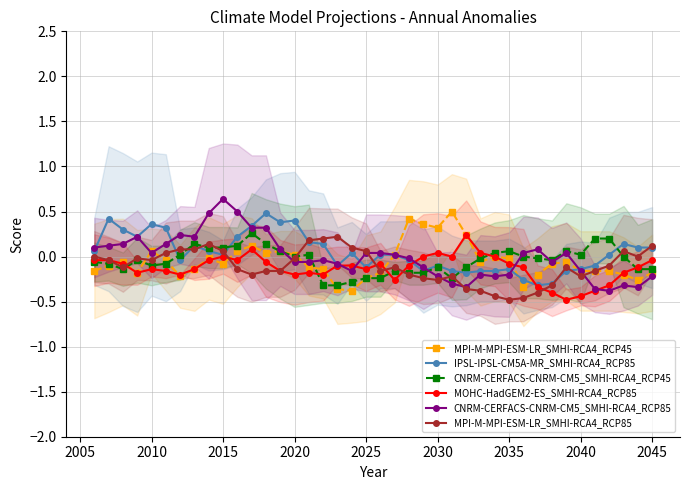

What value does the MPI-M-MPI-ESM-LR_SMHI-RCA4_RCP85 series have at 2030?

-0.3